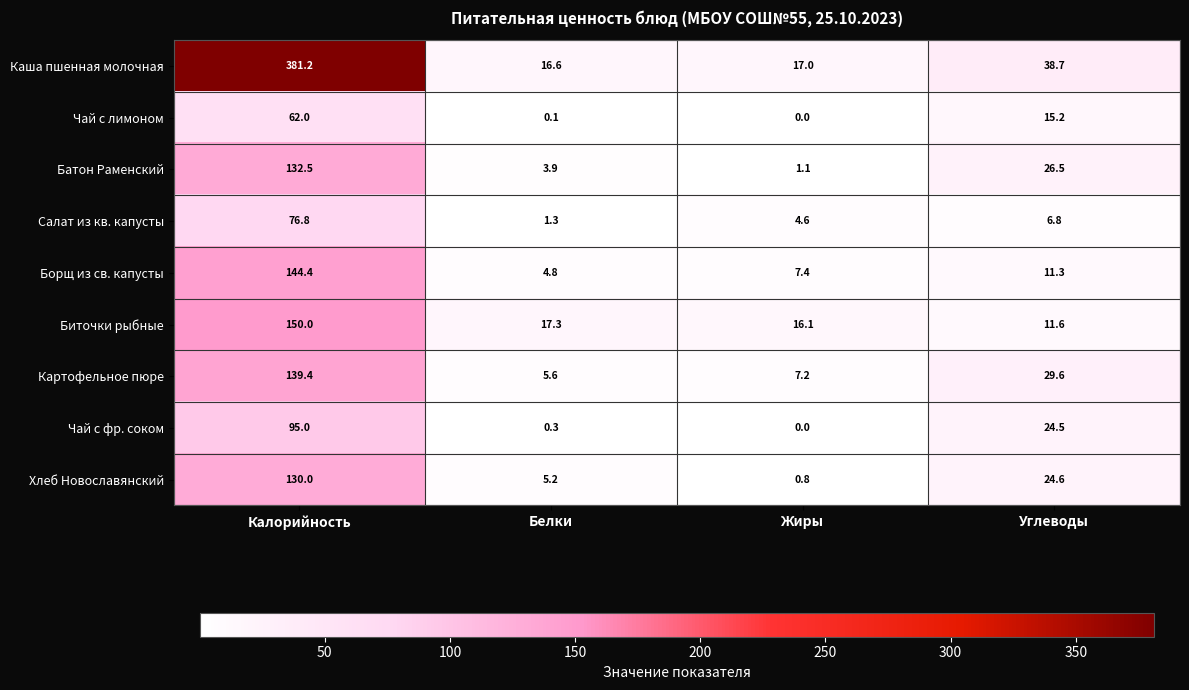

True or false: Борщ из св. капусты has a value of 70.0 at Калорийность.

False